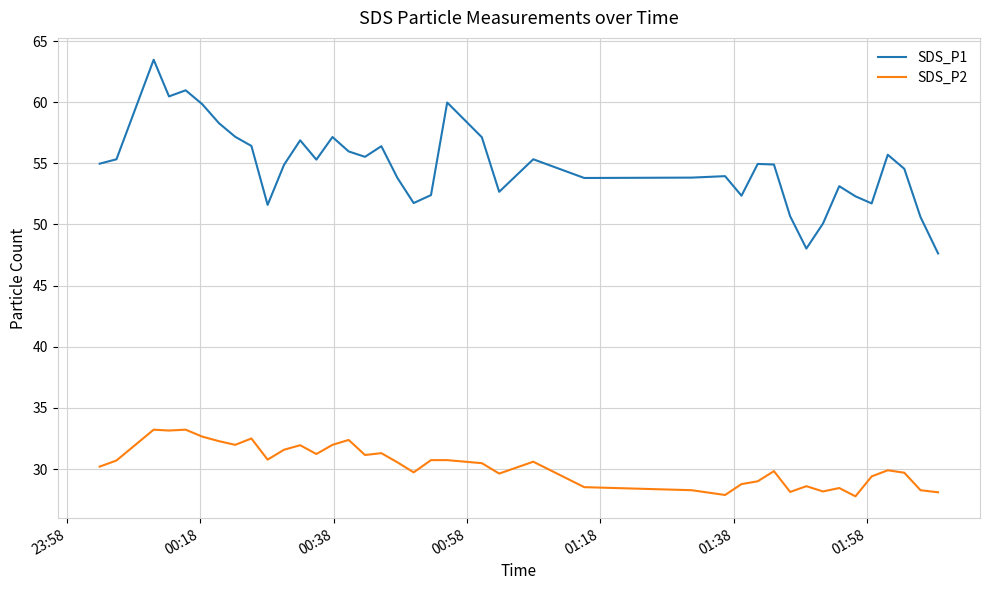

What is the lowest value of the SDS_P1 series?

47.6